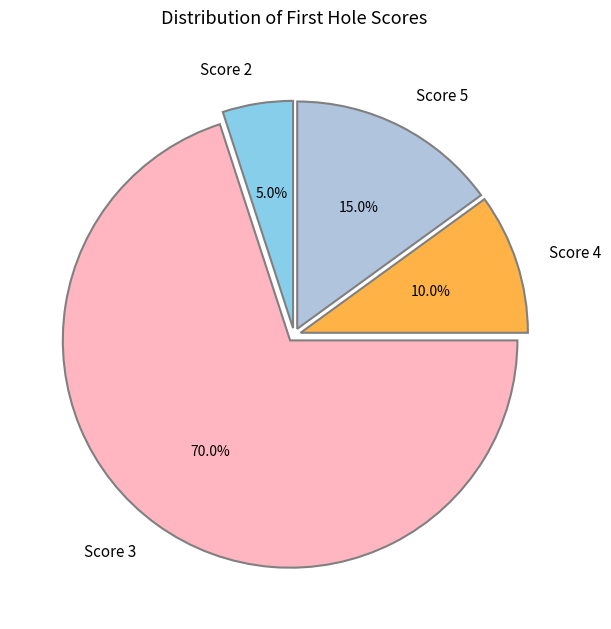

Count the number of slices in the pie.

4